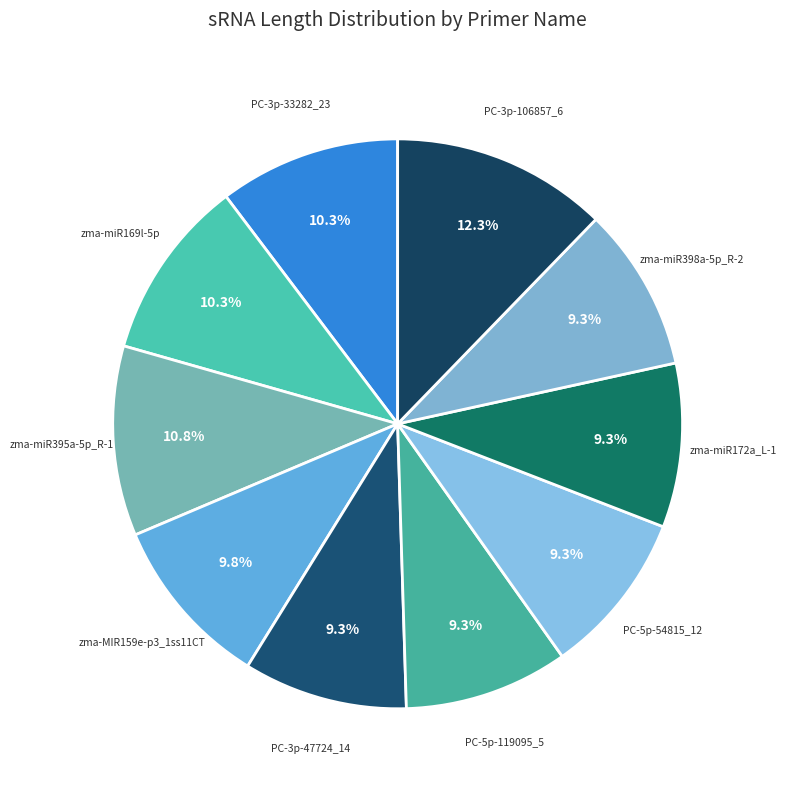

How many slices are in this pie chart?

10